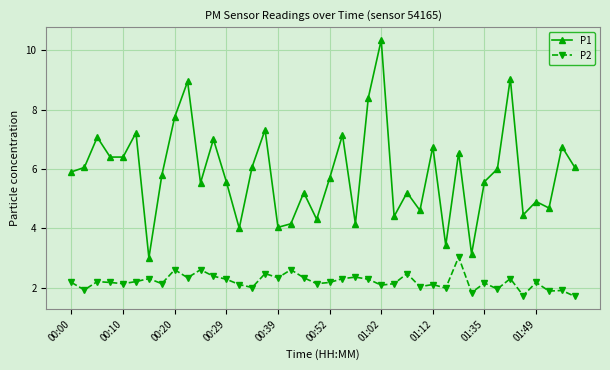

Count the number of categories in the chart.

40